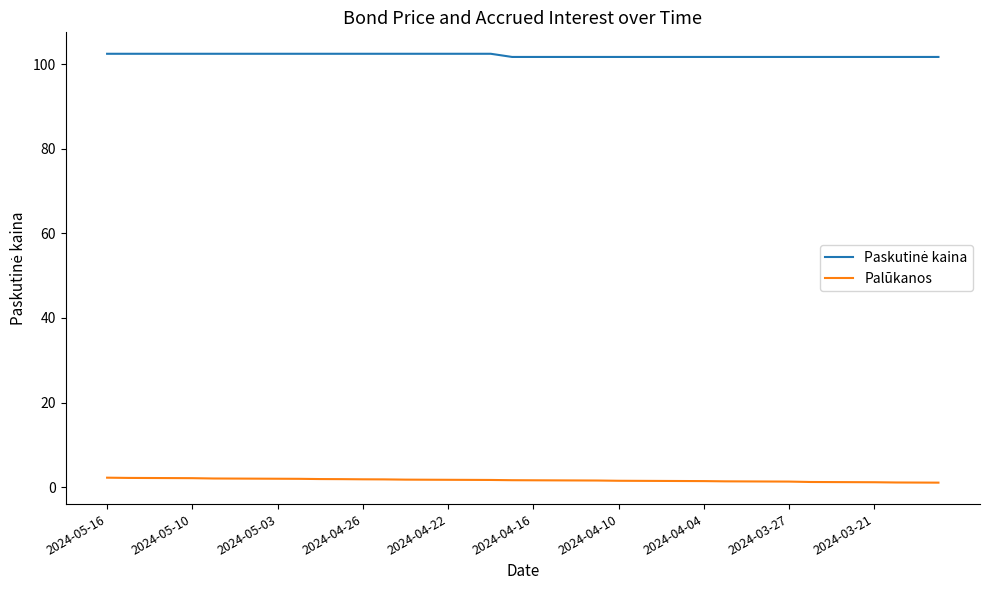

What is the maximum value shown in the chart?

102.4